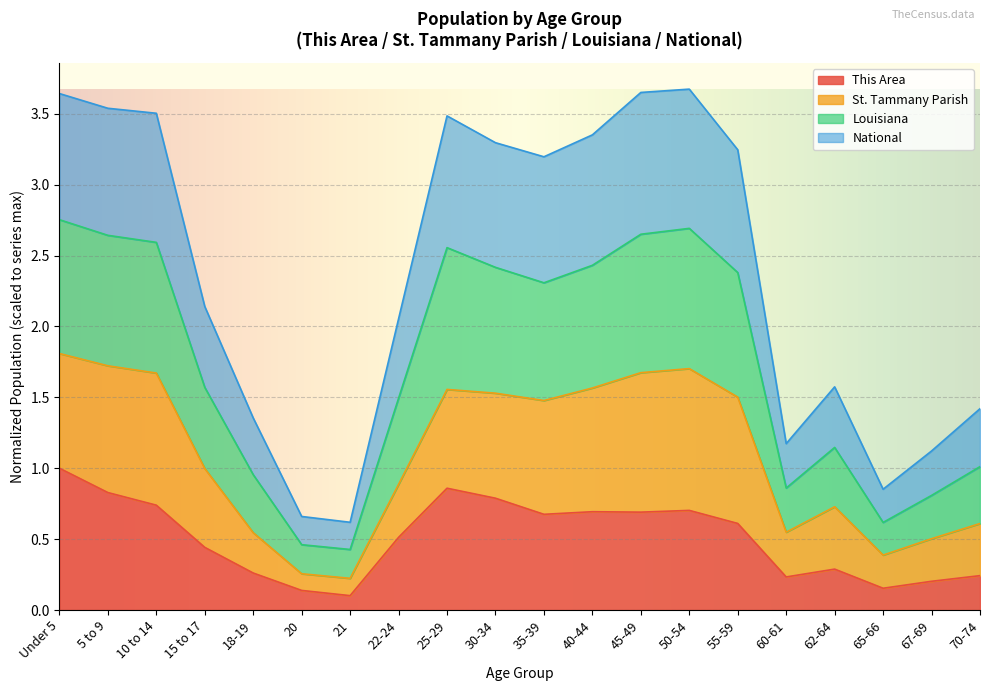

Rank the categories by Louisiana value from lowest to highest.

21, 20, 65-66, 67-69, 60-61, 18-19, 70-74, 62-64, 22-24, 15 to 17, 35-39, 55-59, 30-34, 40-44, 25-29, 10 to 14, 5 to 9, Under 5, 45-49, 50-54